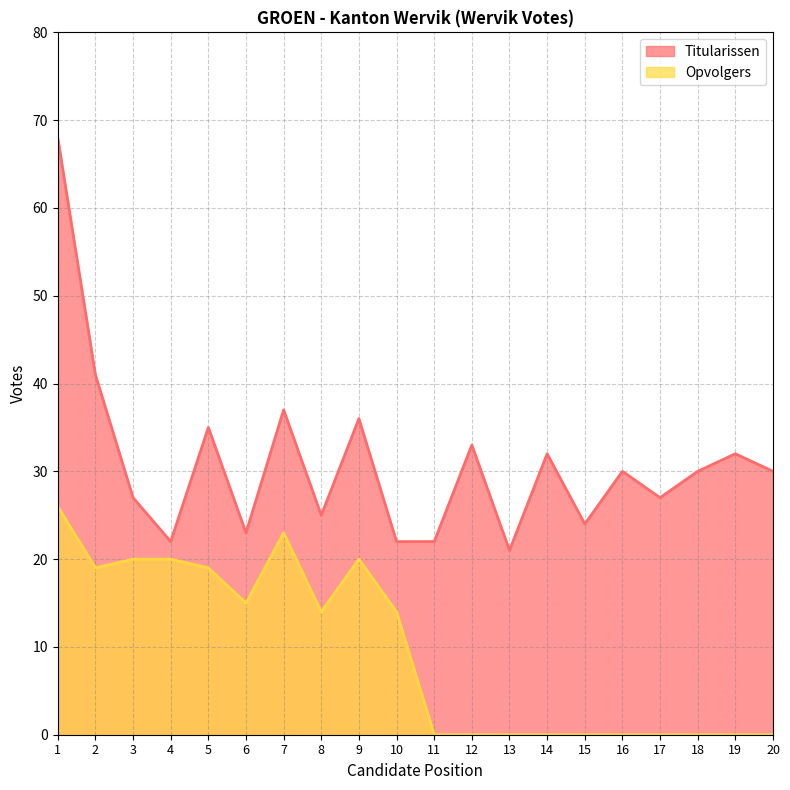

How many data points in Opvolgers are above 14?

8